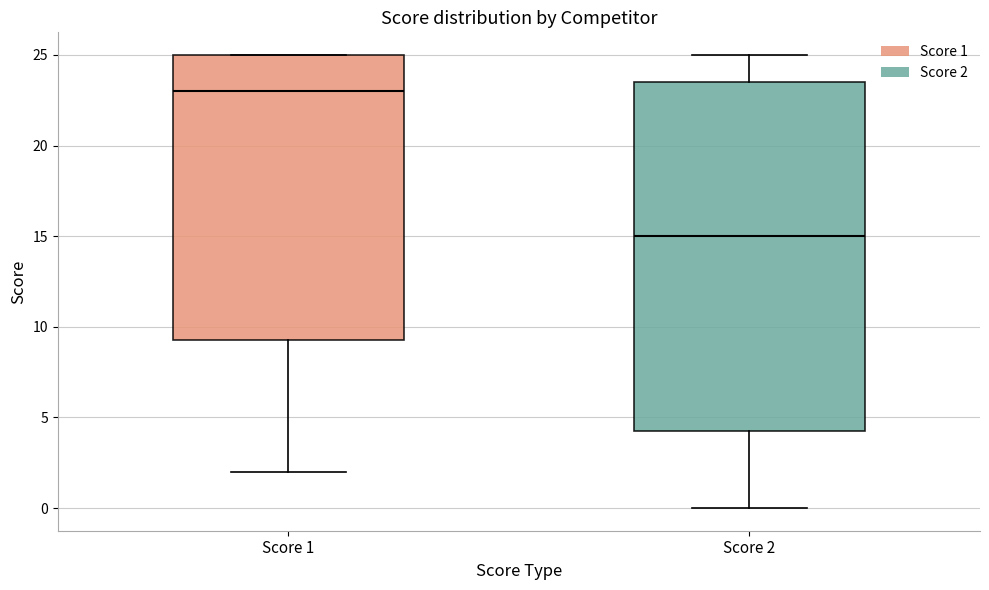

Reading left to right, transcribe this box plot: for each box, give where its median line is, the range the box spans, and where its two whiskers end, as read against the y-axis. The values are not printed on the chart, so give them approximately, as read against the axis.

Score 1: median 23.0, box 9.5 to 25.0, whiskers 2.0 to 25.0
Score 2: median 15.0, box 4.5 to 23.5, whiskers 0.0 to 25.0